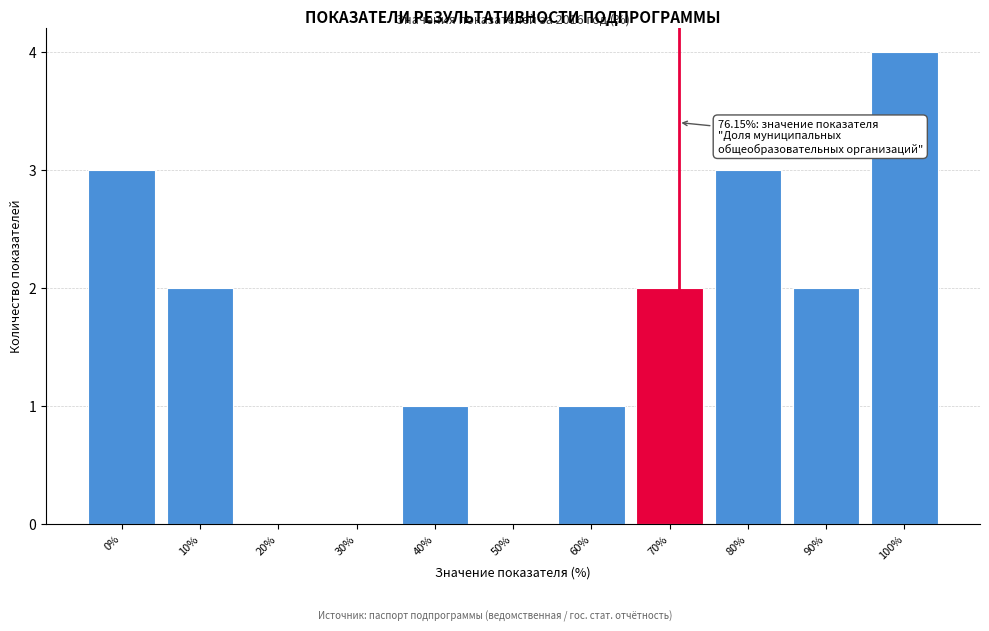

Reading right to left, extract all data points from this chart.

100%=4	90%=2	80%=3	70%=2	60%=1	50%=0	40%=1	30%=0	20%=0	10%=2	0%=3